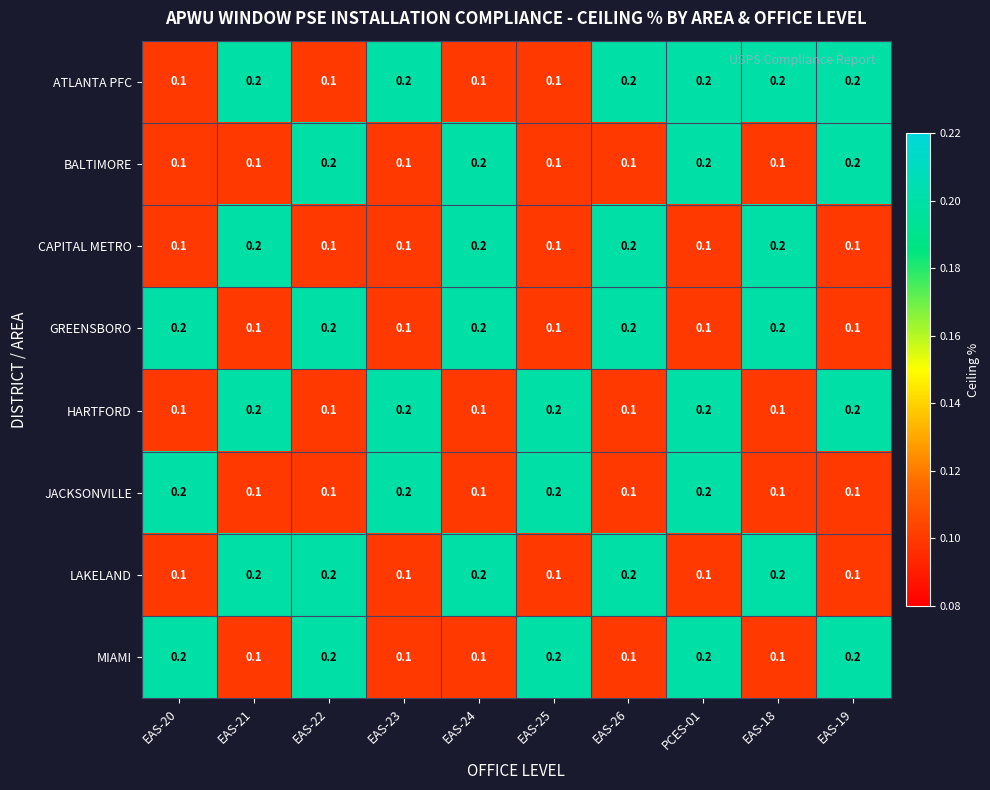

Is it true that ATLANTA PFC equals 0.2 at EAS-26?

True